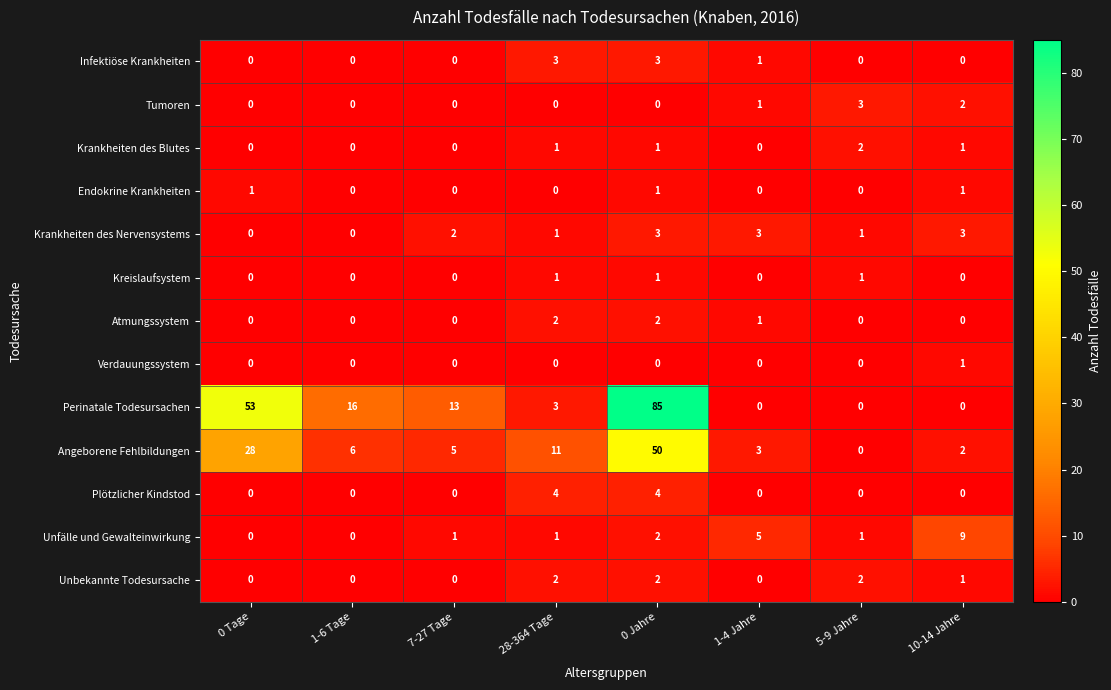

Which series has the largest range (max minus min)?

Perinatale Todesursachen